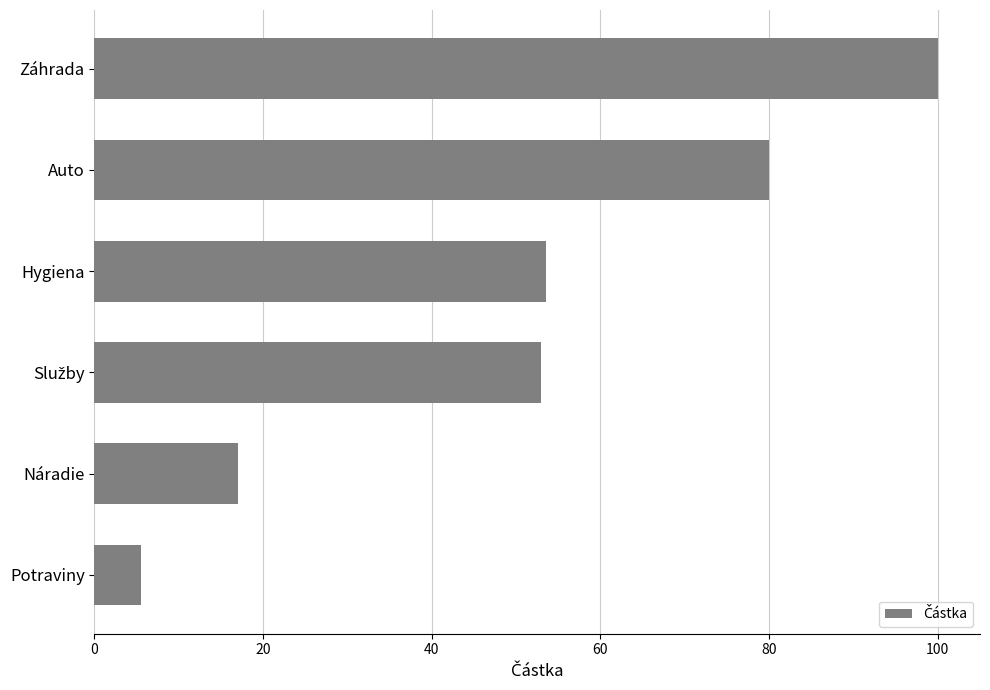

The chart shows a value of 5.5 at Potraviny. True or false?

True